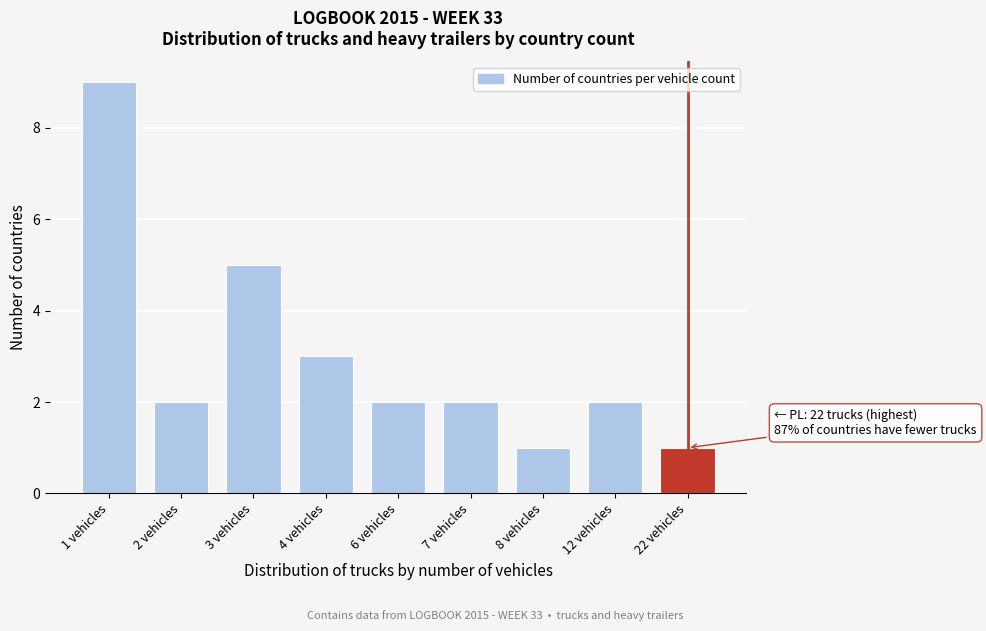

Reading right to left, transcribe all the data shown in this chart.

1	2	1	2	2	3	5	2	9